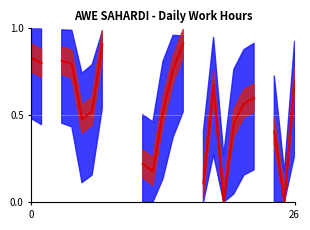

At which label is the value closest to 0?

19